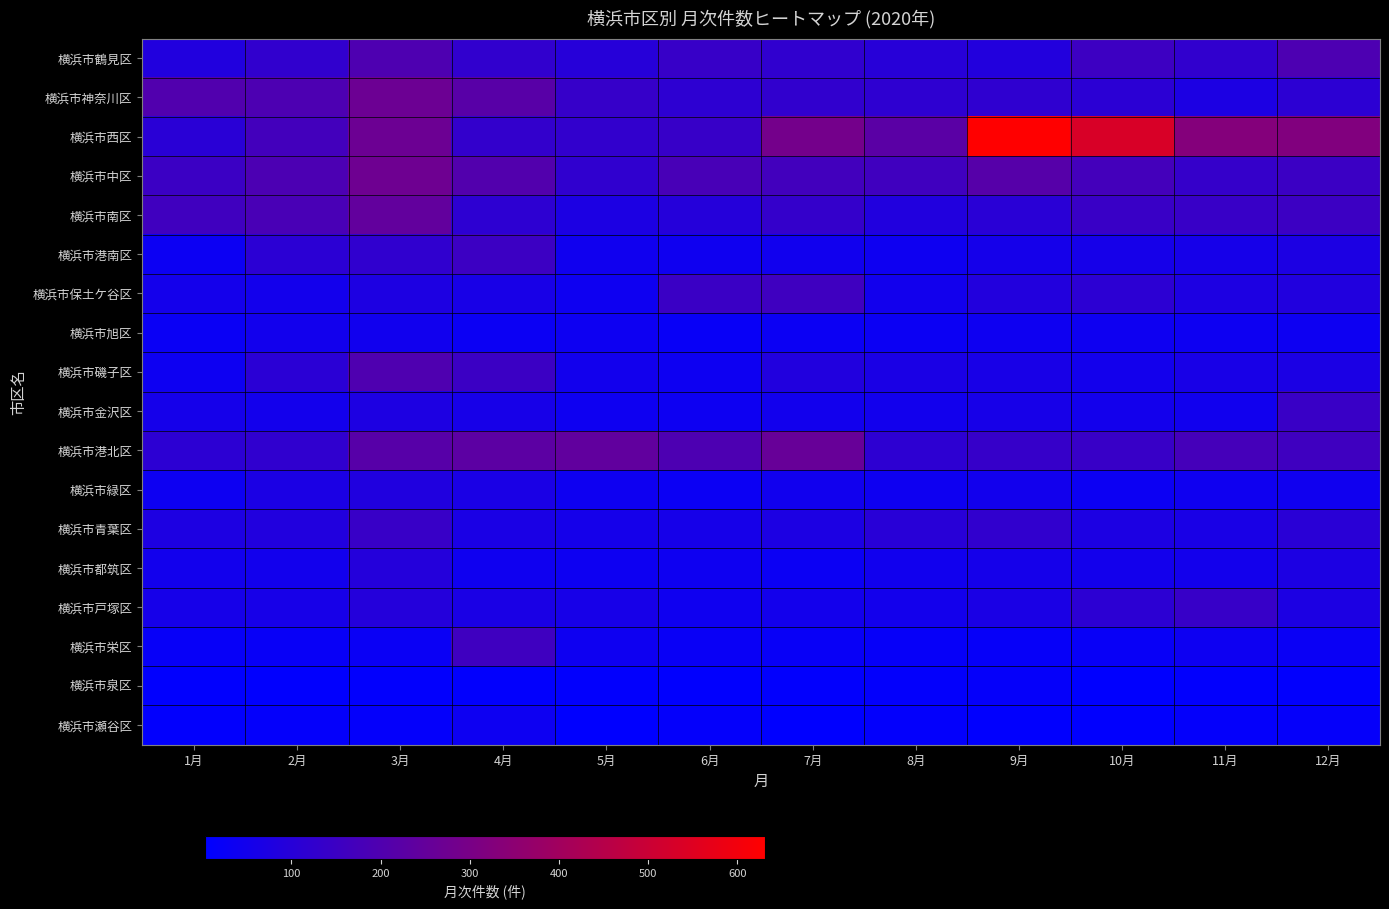

Reading left to right, extract all data points from this chart.

横浜市鶴見区: 1月=85	2月=124	3月=195	4月=124	5月=98	6月=139	7月=123	8月=99	9月=87	10月=153	11月=124	12月=194
横浜市神奈川区: 1月=202	2月=193	3月=269	4月=221	5月=137	6月=115	7月=125	8月=116	9月=119	10月=109	11月=72	12月=111
横浜市西区: 1月=105	2月=169	3月=269	4月=130	5月=128	6月=140	7月=289	8月=226	9月=631	10月=534	11月=328	12月=321
横浜市中区: 1月=149	2月=190	3月=273	4月=206	5月=123	6月=181	7月=166	8月=161	9月=216	10月=172	11月=135	12月=148
横浜市南区: 1月=161	2月=183	3月=244	4月=114	5月=73	6月=94	7月=131	8月=84	9月=104	10月=144	11月=141	12月=151
横浜市港南区: 1月=33	2月=109	3月=123	4月=152	5月=44	6月=40	7月=45	8月=39	9月=55	10月=58	11月=59	12月=73
横浜市保土ケ谷区: 1月=54	2月=51	3月=75	4月=62	5月=38	6月=146	7月=159	8月=48	9月=87	10月=113	11月=76	12月=85
横浜市旭区: 1月=29	2月=48	3月=45	4月=31	5月=37	6月=25	7月=31	8月=32	9月=39	10月=39	11月=35	12月=37
横浜市磯子区: 1月=37	2月=108	3月=198	4月=148	5月=48	6月=37	7月=85	8月=68	9月=64	10月=51	11月=62	12月=71
横浜市金沢区: 1月=56	2月=50	3月=75	4月=60	5月=39	6月=36	7月=49	8月=49	9月=61	10月=51	11月=45	12月=143
横浜市港北区: 1月=111	2月=121	3月=218	4月=230	5月=243	6月=194	7月=256	8月=115	9月=137	10月=141	11月=174	12月=159
横浜市緑区: 1月=37	2月=71	3月=82	4月=69	5月=39	6月=30	7月=47	8月=38	9月=49	10月=34	11月=42	12月=44
横浜市青葉区: 1月=76	2月=84	3月=142	4月=68	5月=56	6月=58	7月=74	8月=103	9月=124	10月=74	11月=66	12月=106
横浜市都筑区: 1月=48	2月=48	3月=93	4月=42	5月=36	6月=39	7月=32	8月=46	9月=56	10月=50	11月=51	12月=73
横浜市戸塚区: 1月=58	2月=60	3月=92	4月=69	5月=61	6月=40	7月=51	8月=52	9月=67	10月=112	11月=138	12月=73
横浜市栄区: 1月=21	2月=24	3月=29	4月=158	5月=39	6月=26	7月=25	8月=20	9月=18	10月=23	11月=35	12月=28
横浜市泉区: 1月=6	2月=7	3月=9	4月=9	5月=10	6月=6	7月=8	8月=11	9月=16	10月=3	11月=9	12月=10
横浜市瀬谷区: 1月=8	2月=13	3月=15	4月=37	5月=5	6月=15	7月=3	8月=12	9月=6	10月=7	11月=13	12月=17